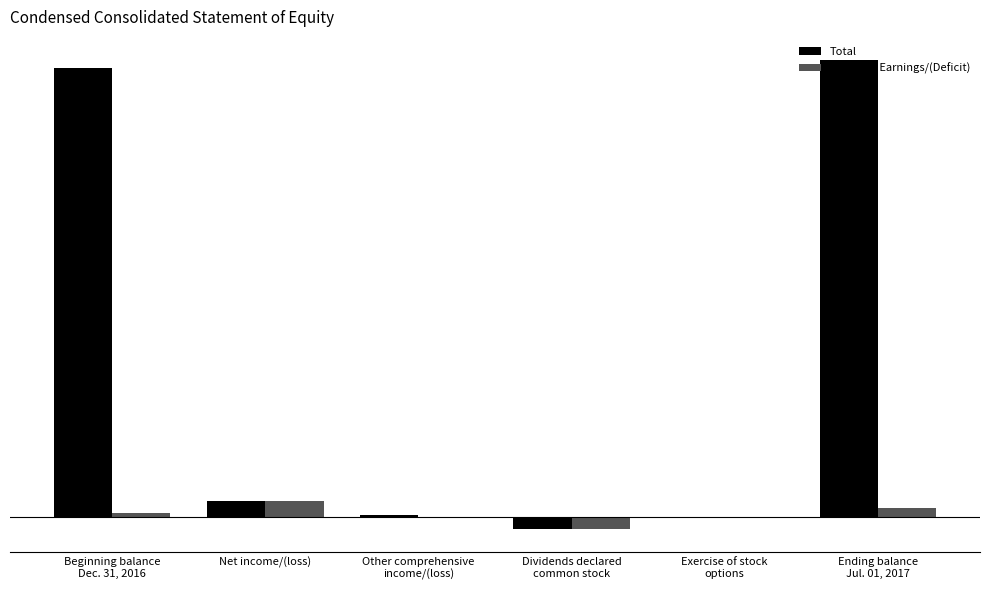

At which category is the sum across all series the highest?

Ending balance
Jul. 01, 2017